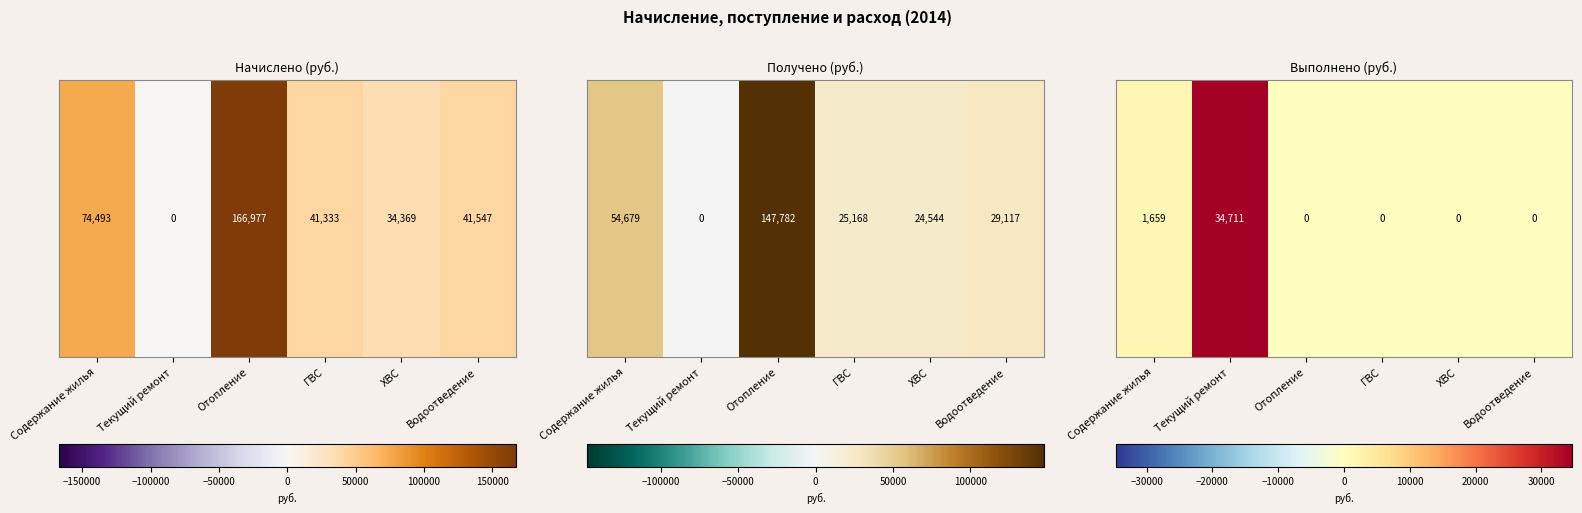

What is the greatest value displayed?

34711.0